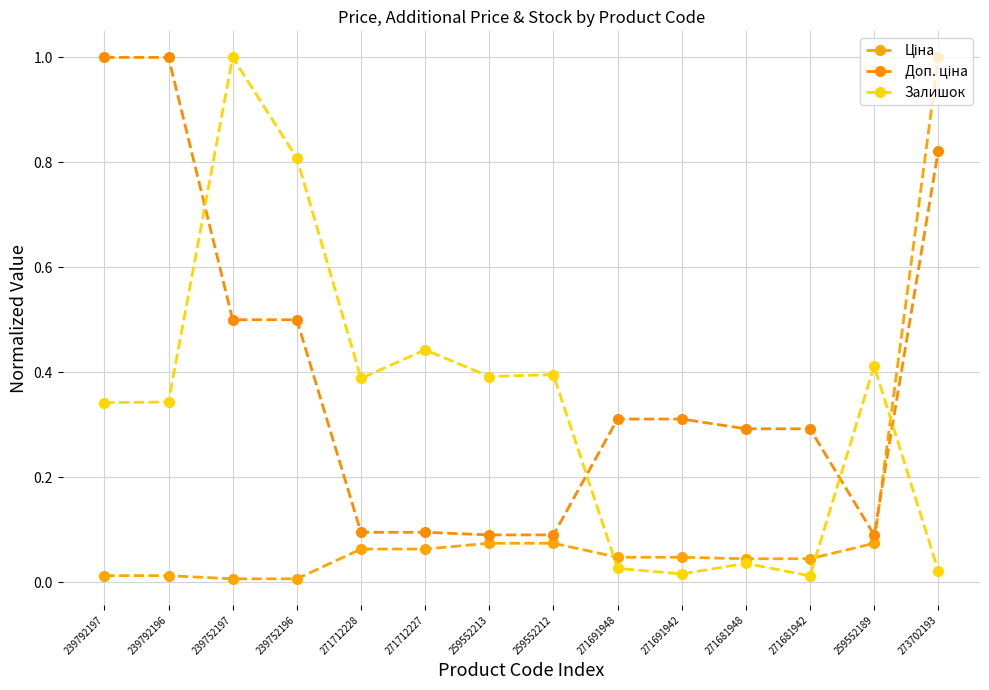

How many data points does each series have?

14